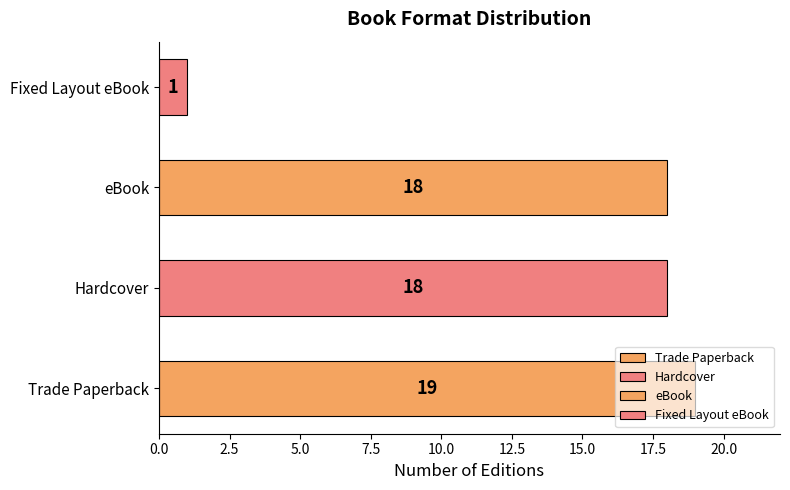

What is the maximum value shown in the chart?

19